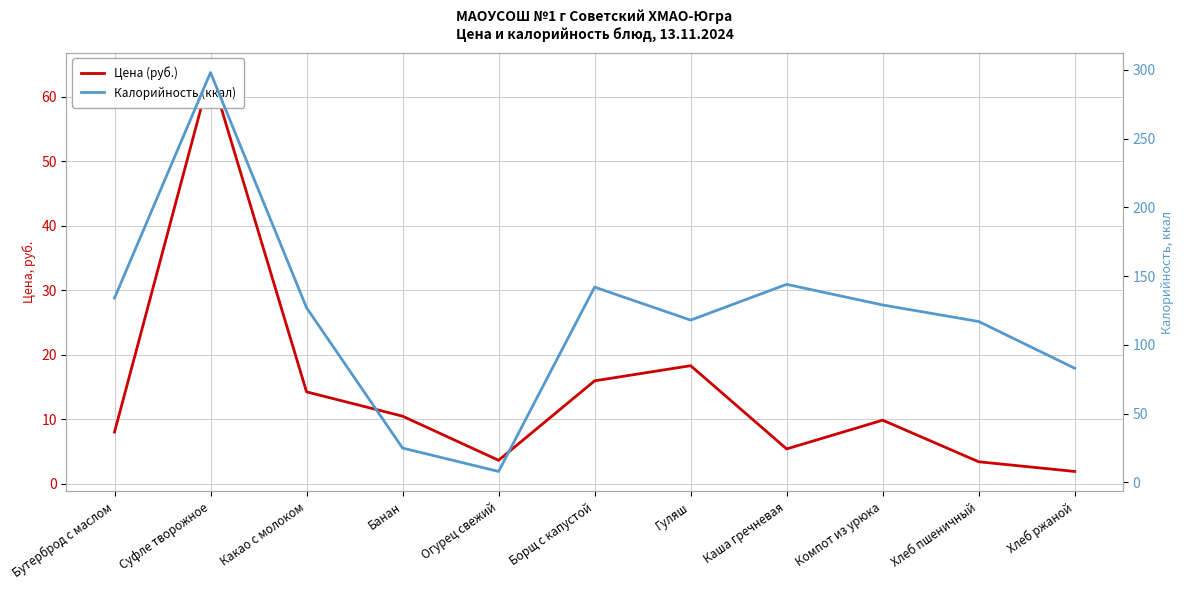

What position from the right is Борщ с капустой?

6